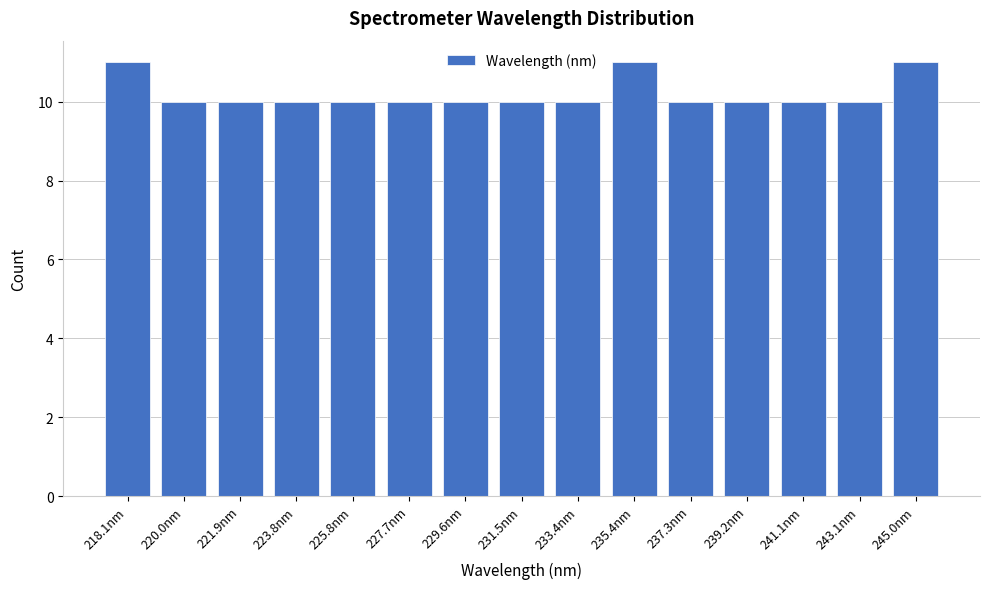

Reading right to left, what are all the values shown in this chart?

245.0nm=11	243.1nm=10	241.1nm=10	239.2nm=10	237.3nm=10	235.4nm=11	233.4nm=10	231.5nm=10	229.6nm=10	227.7nm=10	225.8nm=10	223.8nm=10	221.9nm=10	220.0nm=10	218.1nm=11